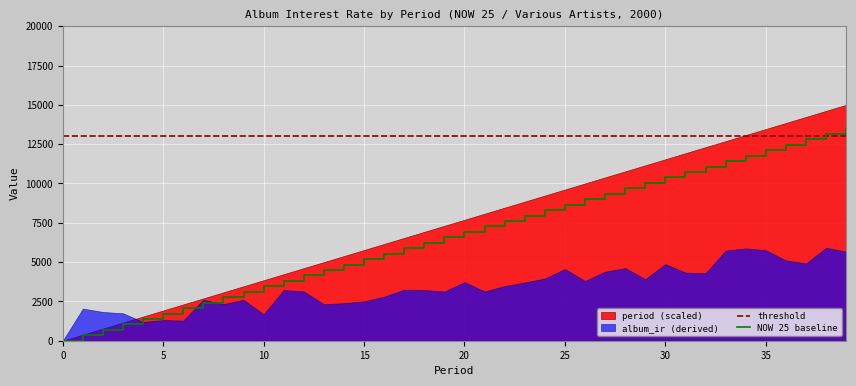

Rank the categories by value from lowest to highest.

0, 1, 2, 3, 4, 5, 6, 7, 8, 9, 10, 11, 12, 13, 14, 15, 16, 17, 18, 19, 20, 21, 22, 23, 24, 25, 26, 27, 28, 29, 30, 31, 32, 33, 34, 35, 36, 37, 38, 39